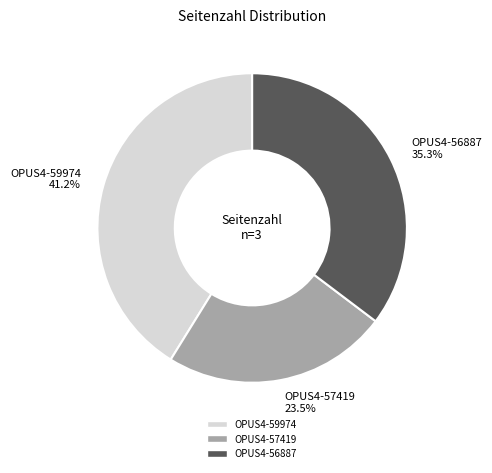

True or false: OPUS4-56887 accounts for 23% of the total.

False